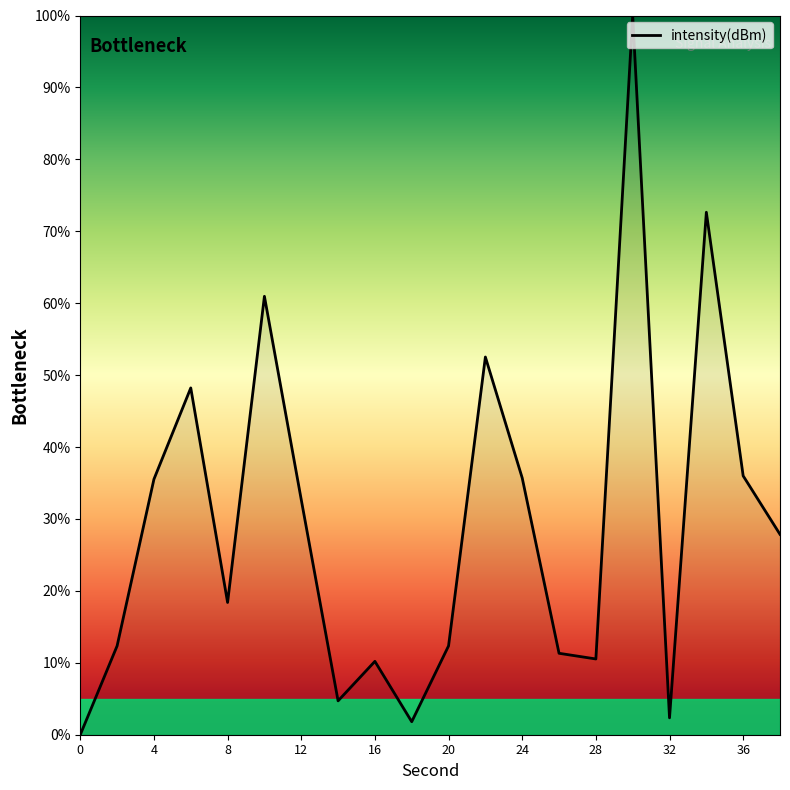

What is the greatest value displayed?

100.0